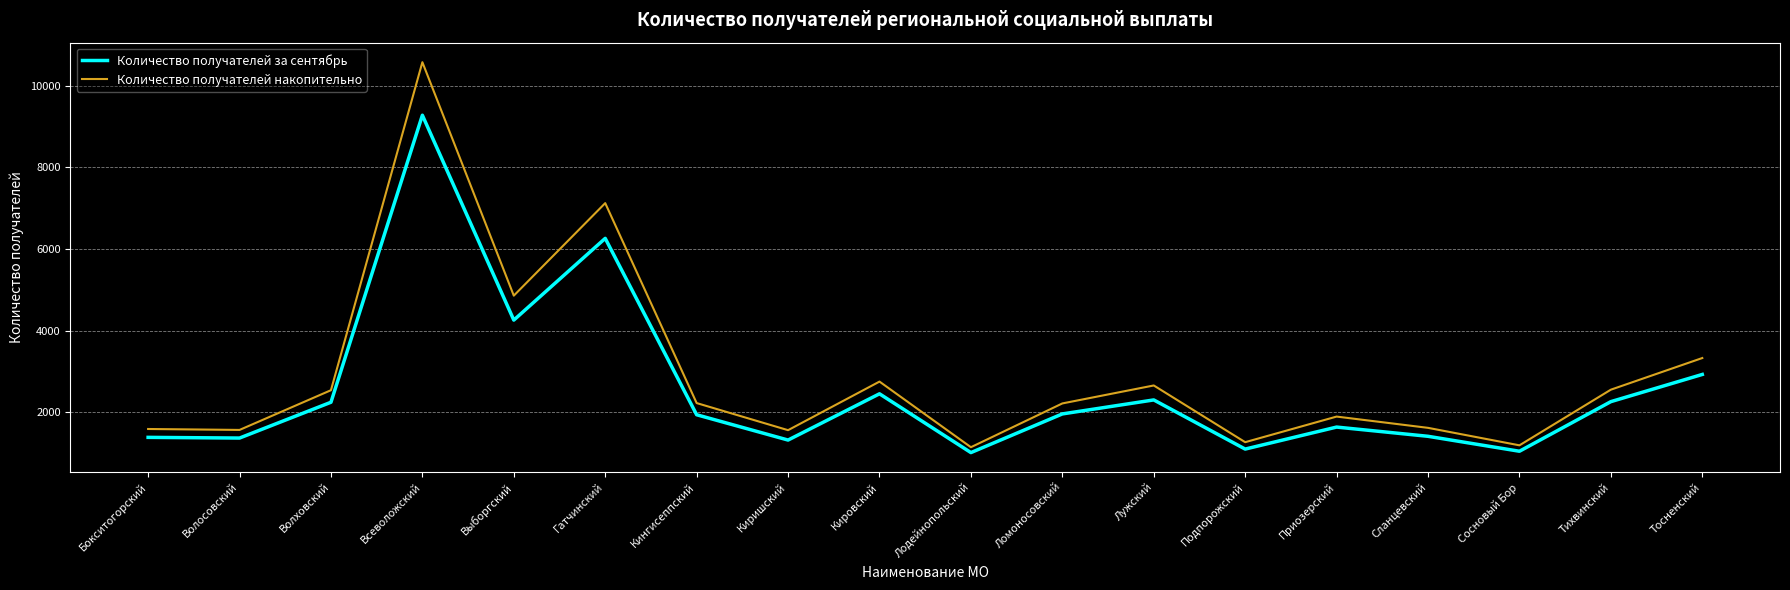

What is the spread (max minus min) of values at Всеволожский?

1299